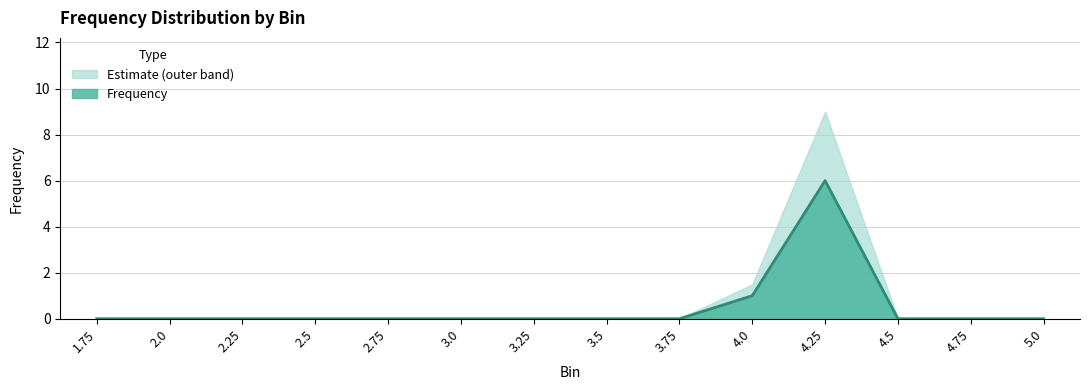

True or false: the data has more than 0 interior local peaks.

True